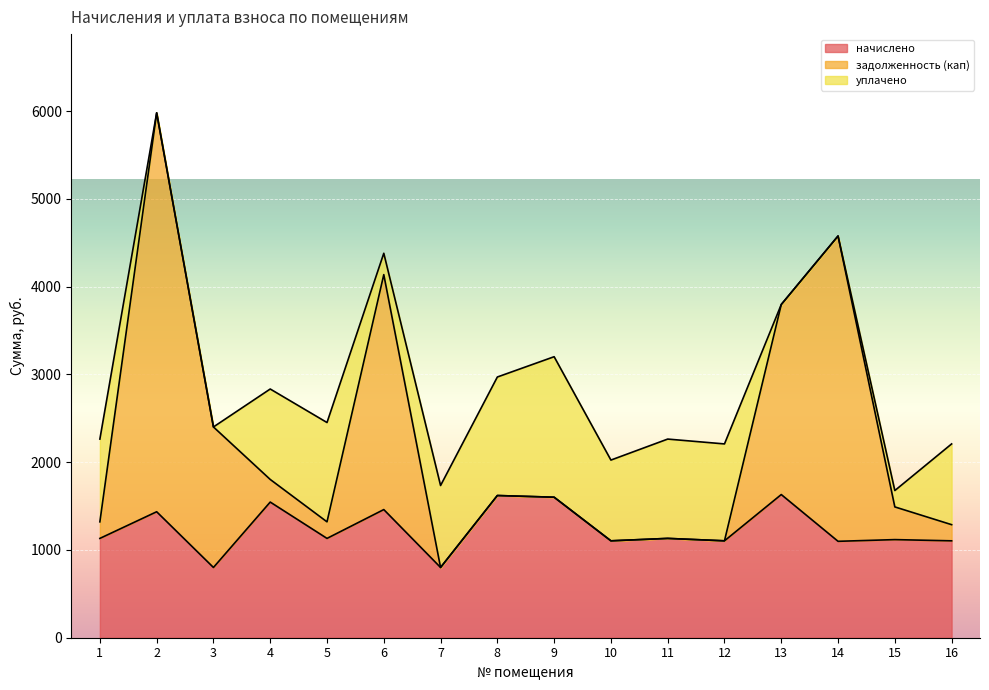

How many values in the начислено series are below 1131?

7